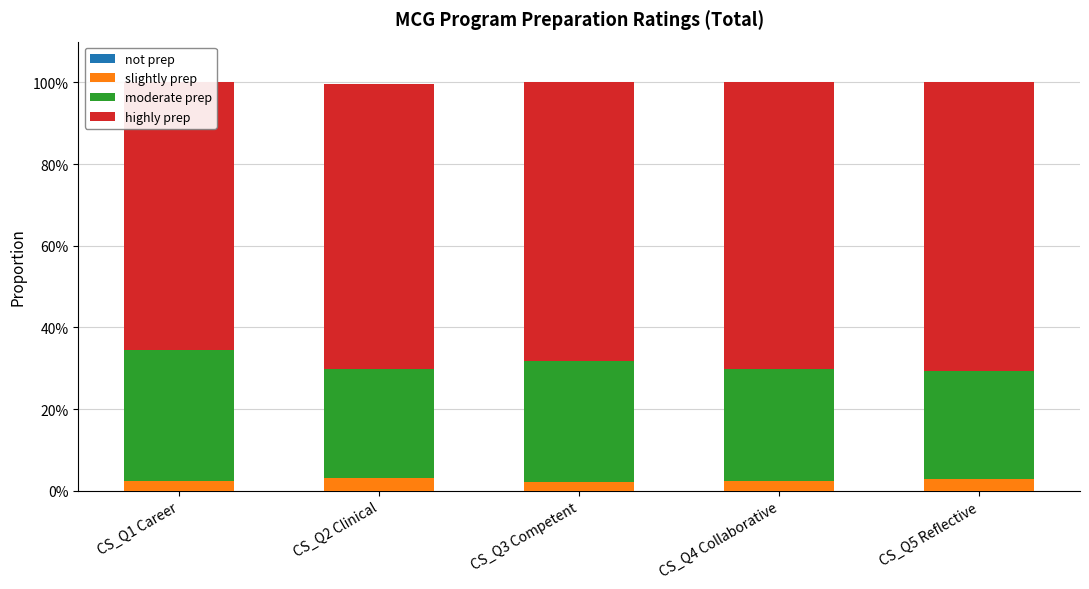

What position from the left is CS_Q5 Reflective?

5